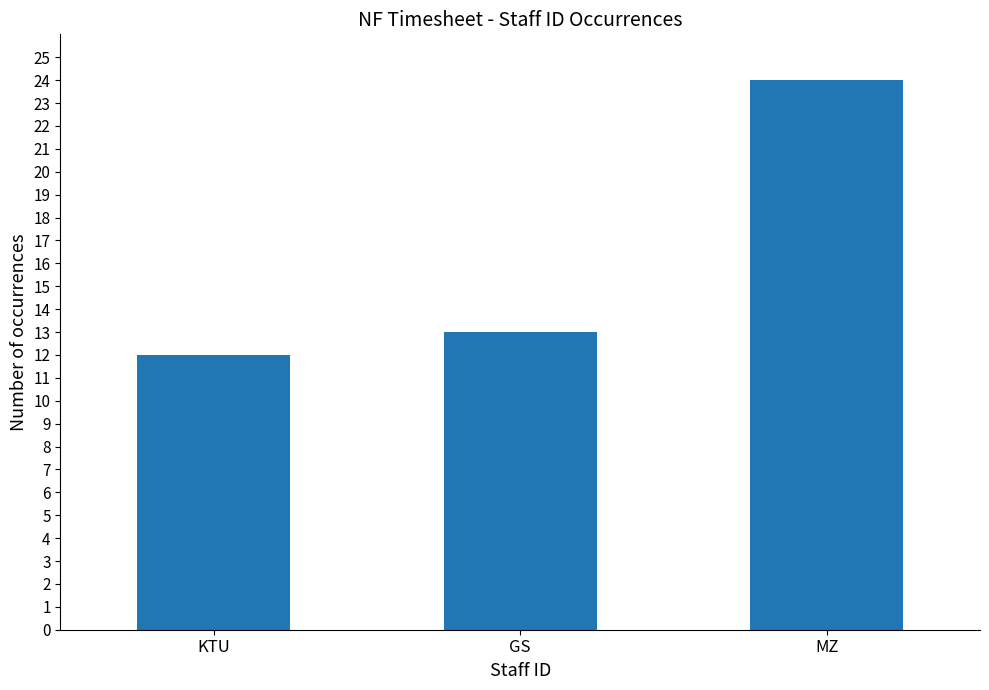

What is the difference between the maximum and minimum values?

12